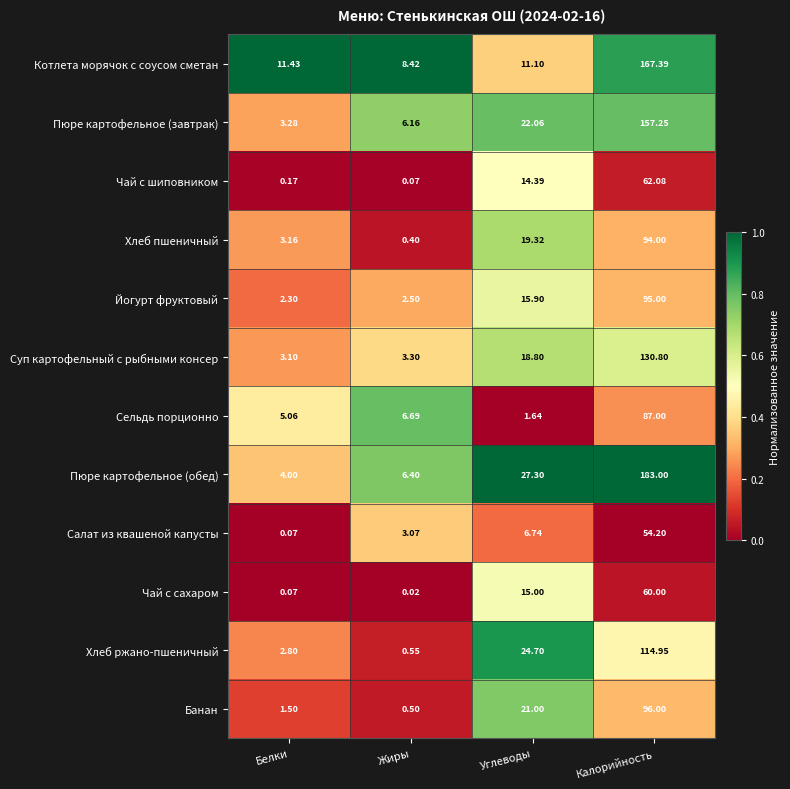

Which label corresponds to the largest value in the chart?

Калорийность